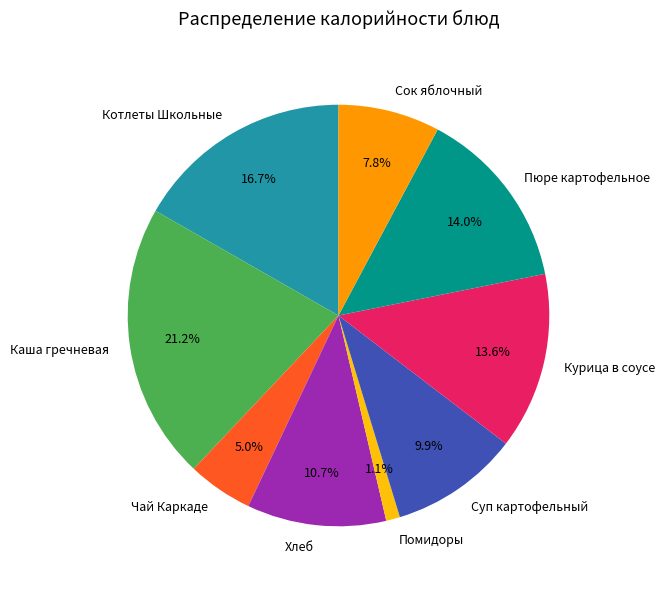

The Курица в соусе slice represents 14% of the pie. True or false?

True